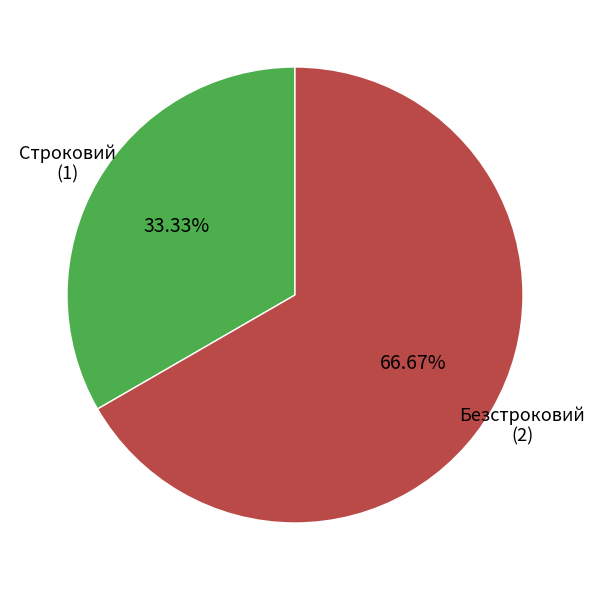

The Безстроковий slice represents 67% of the pie. True or false?

True